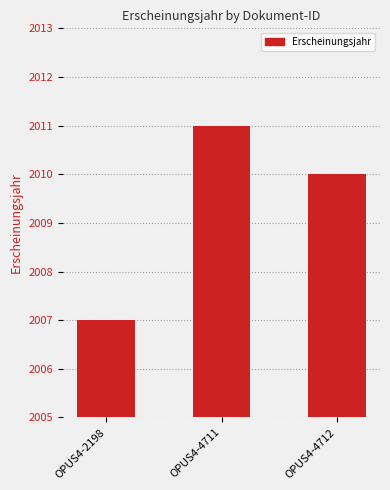

What is the change in value from OPUS4-2198 to OPUS4-4711?

+4